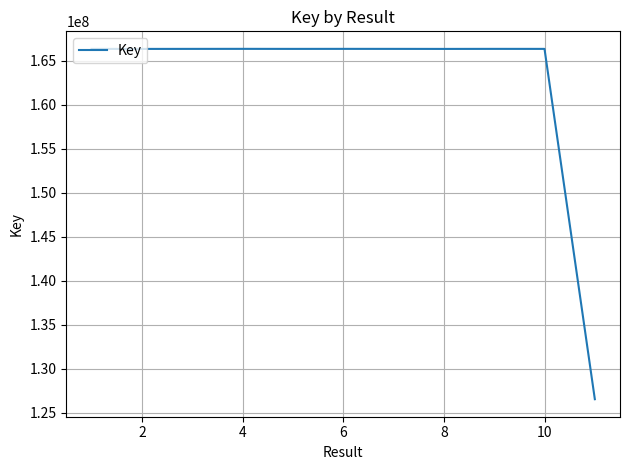

What is the greatest value displayed?

166362185